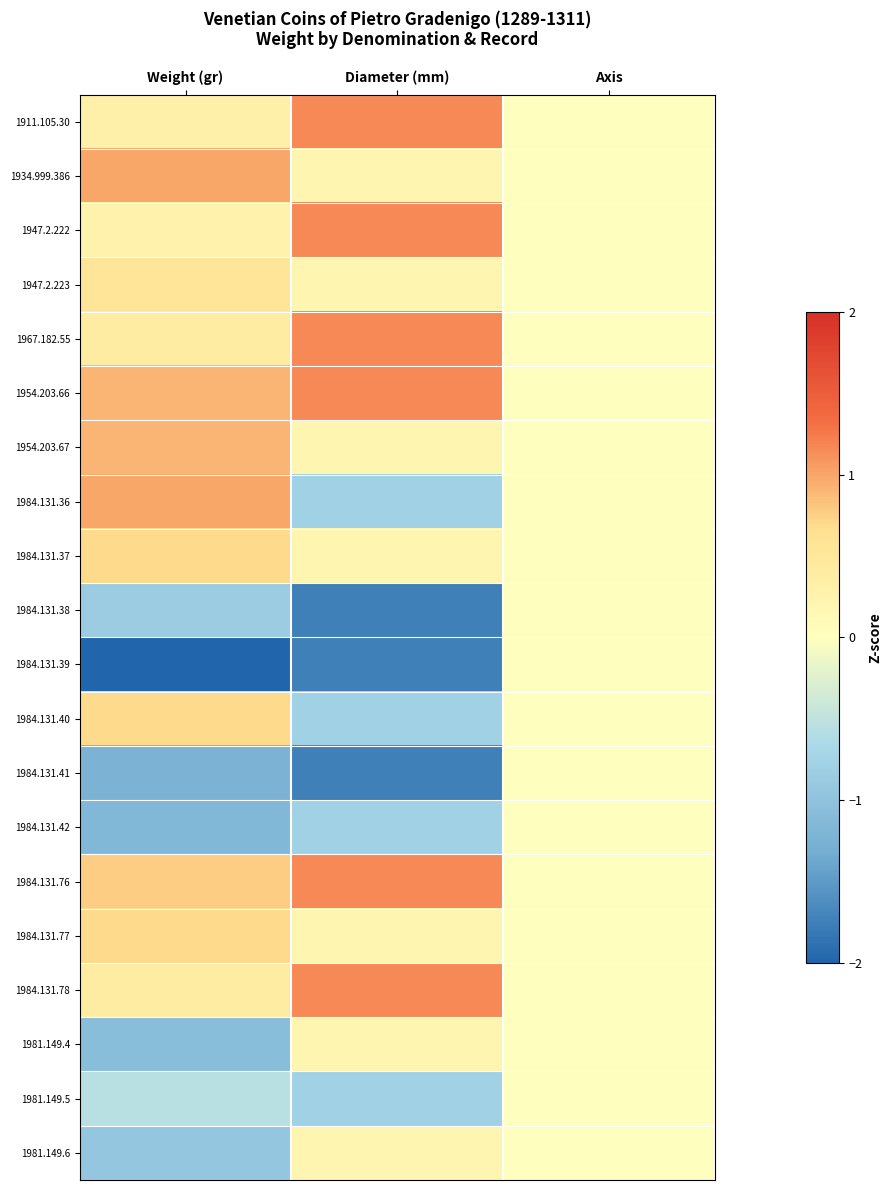

Reading left to right, list all the values displayed in this chart.

1911.105.30: Weight (gr)=0.3	Diameter (mm)=1.2	Axis=0.0
1934.999.386: Weight (gr)=1.0	Diameter (mm)=0.2	Axis=0.0
1947.2.222: Weight (gr)=0.3	Diameter (mm)=1.2	Axis=0.0
1947.2.223: Weight (gr)=0.5	Diameter (mm)=0.2	Axis=0.0
1967.182.55: Weight (gr)=0.4	Diameter (mm)=1.2	Axis=0.0
1954.203.66: Weight (gr)=0.9	Diameter (mm)=1.2	Axis=0.0
1954.203.67: Weight (gr)=0.9	Diameter (mm)=0.2	Axis=0.0
1984.131.36: Weight (gr)=1.0	Diameter (mm)=-0.8	Axis=0.0
1984.131.37: Weight (gr)=0.7	Diameter (mm)=0.2	Axis=0.0
1984.131.38: Weight (gr)=-0.9	Diameter (mm)=-1.7	Axis=0.0
1984.131.39: Weight (gr)=-2.8	Diameter (mm)=-1.7	Axis=0.0
1984.131.40: Weight (gr)=0.7	Diameter (mm)=-0.8	Axis=0.0
1984.131.41: Weight (gr)=-1.2	Diameter (mm)=-1.7	Axis=0.0
1984.131.42: Weight (gr)=-1.1	Diameter (mm)=-0.8	Axis=0.0
1984.131.76: Weight (gr)=0.8	Diameter (mm)=1.2	Axis=0.0
1984.131.77: Weight (gr)=0.7	Diameter (mm)=0.2	Axis=0.0
1984.131.78: Weight (gr)=0.4	Diameter (mm)=1.2	Axis=0.0
1981.149.4: Weight (gr)=-1.1	Diameter (mm)=0.2	Axis=0.0
1981.149.5: Weight (gr)=-0.6	Diameter (mm)=-0.8	Axis=0.0
1981.149.6: Weight (gr)=-0.9	Diameter (mm)=0.2	Axis=0.0